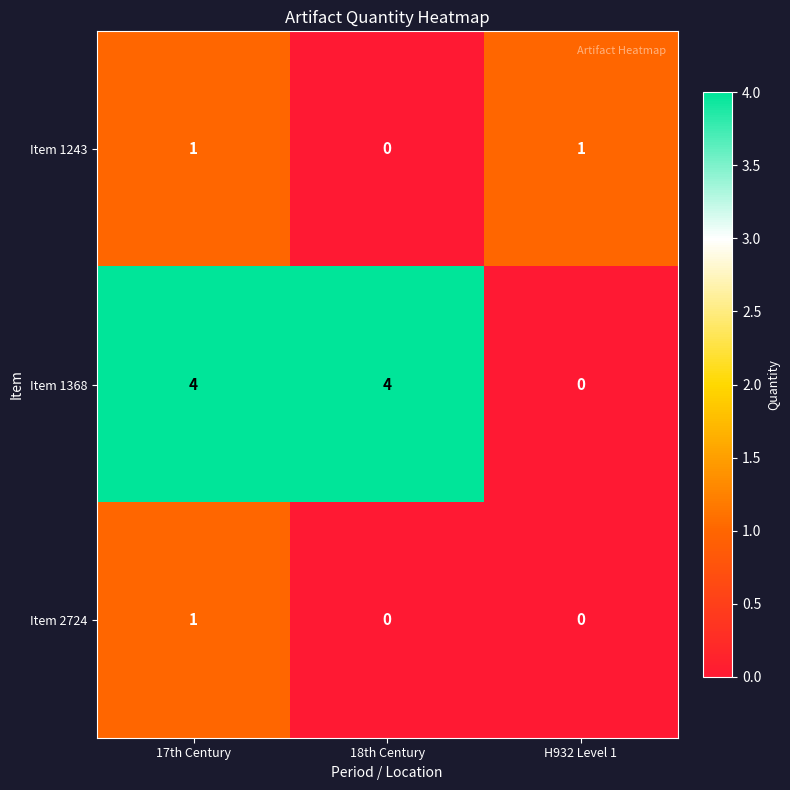

What is the maximum value shown in the chart?

4